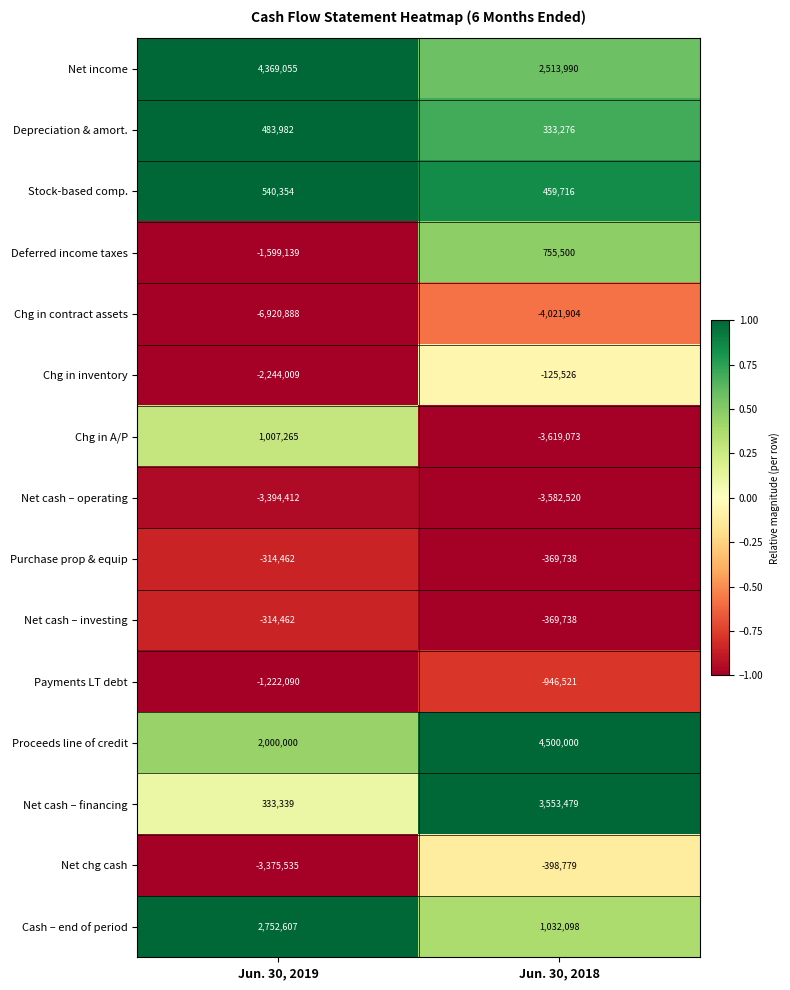

Where is Purchase prop & equip nearest to the value -342100?

Jun. 30, 2019